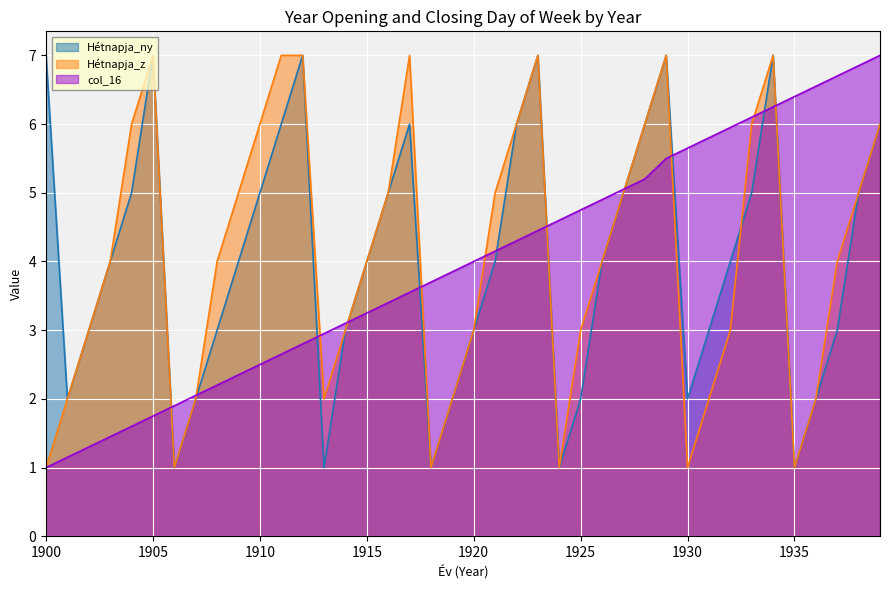

What is the minimum value shown in the chart?

1.0